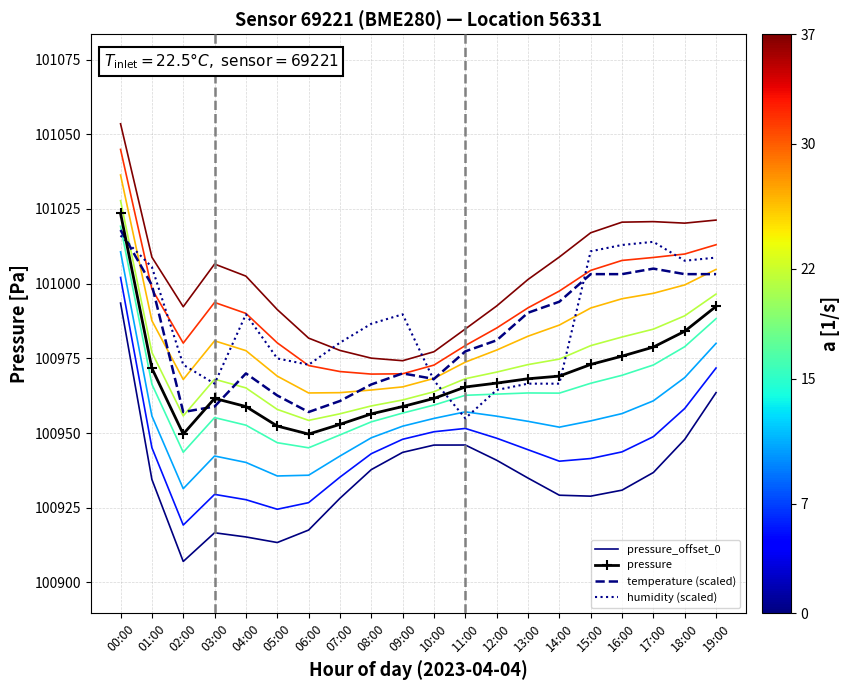

What is the sum of the temperature (scaled) values at 13:00 and 17:00?

201995.3